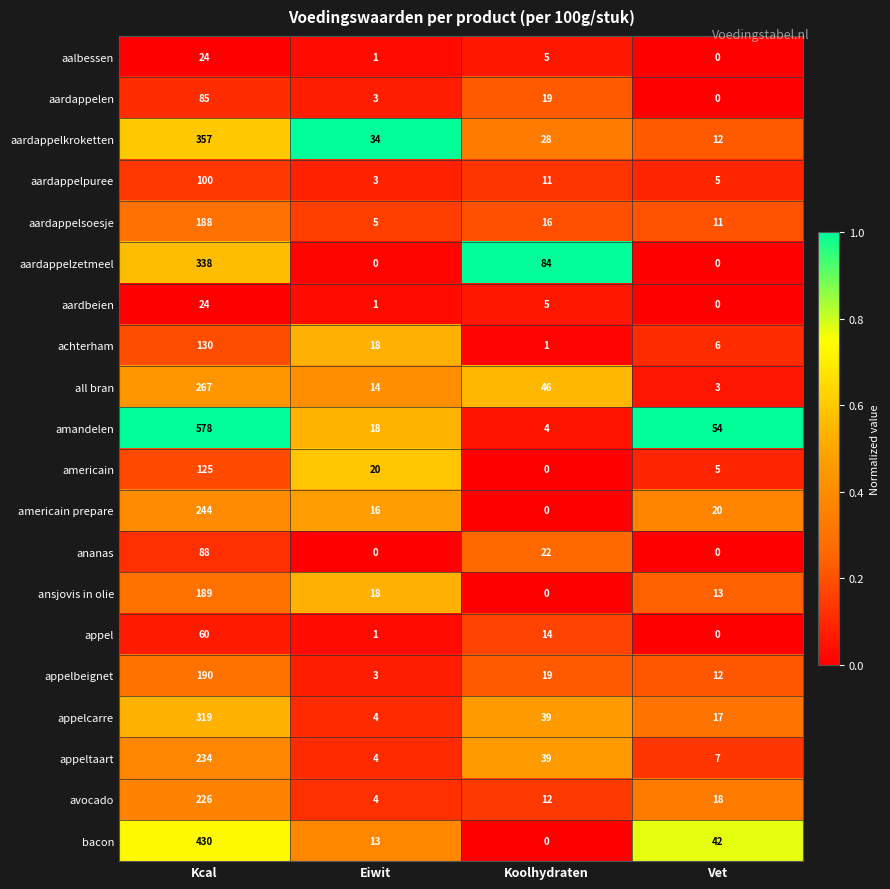

At which category is the sum across all series the highest?

Kcal